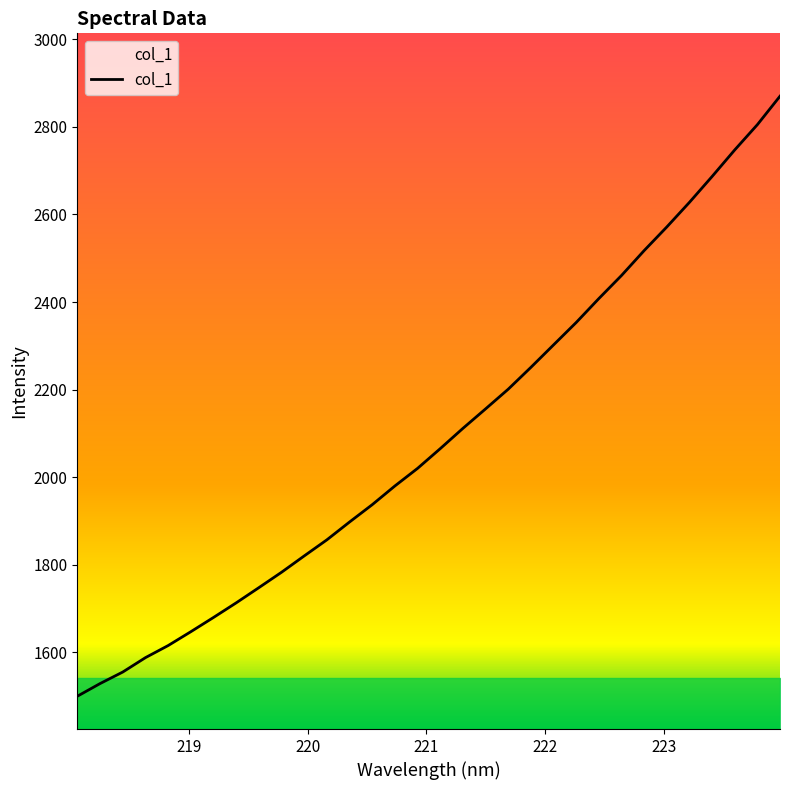

True or false: the data has more than 0 interior local peaks.

False